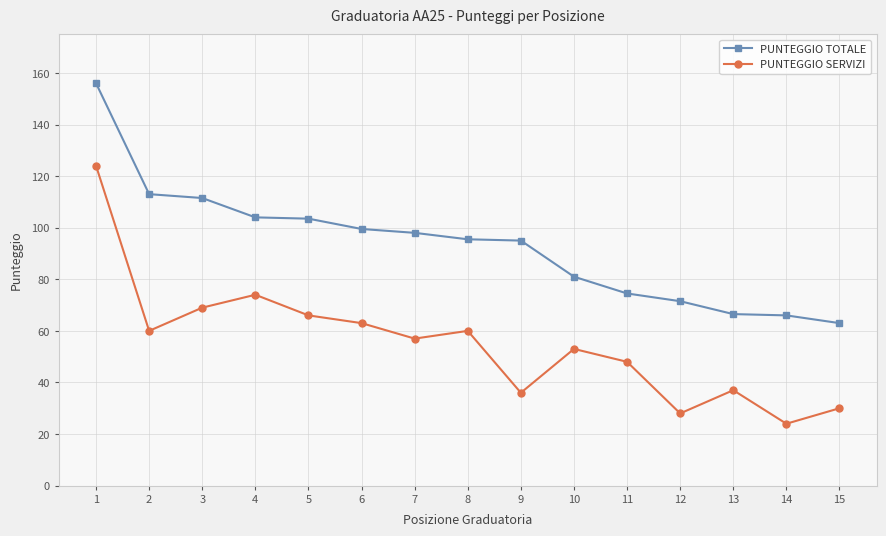

Is it true that PUNTEGGIO TOTALE equals 63.0 at 15?

True